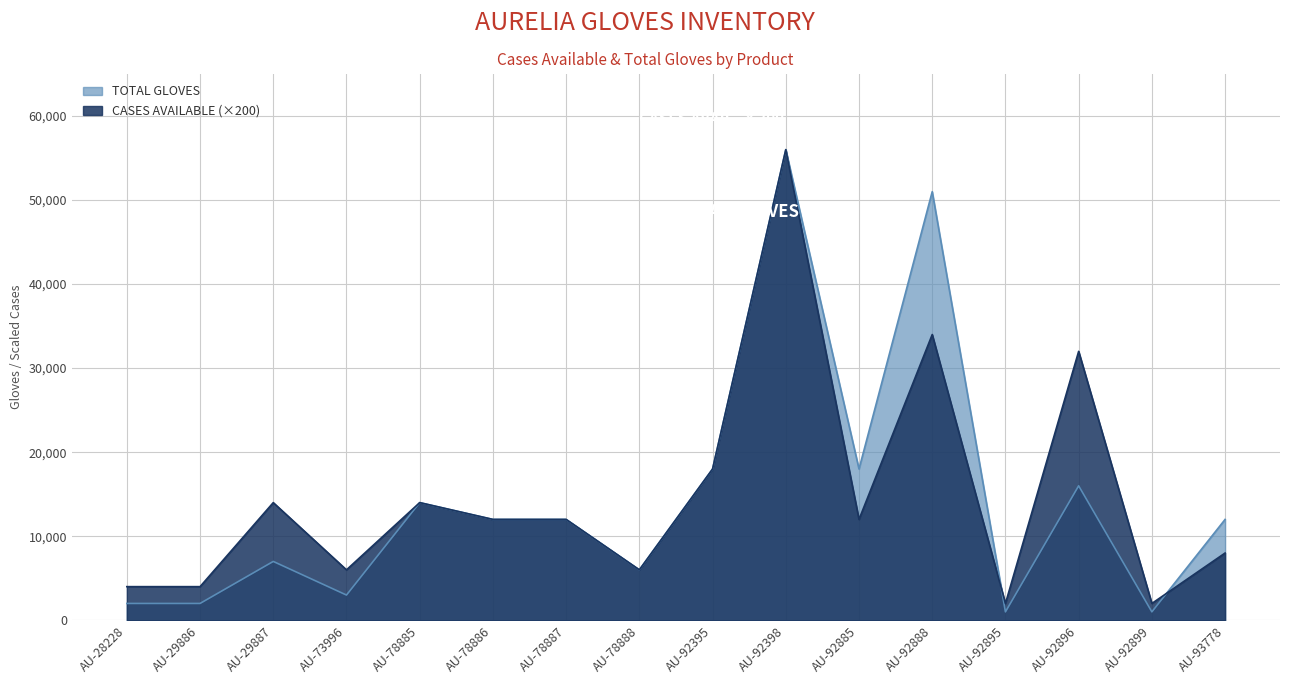

Reading left to right, extract all data points from this chart.

TOTAL GLOVES: 2000	2000	7000	3000	14000	12000	12000	6000	18000	56000	18000	51000	1000	16000	1000	12000
CASES AVAILABLE: 4000	4000	14000	6000	14000	12000	12000	6000	18000	56000	12000	34000	2000	32000	2000	8000